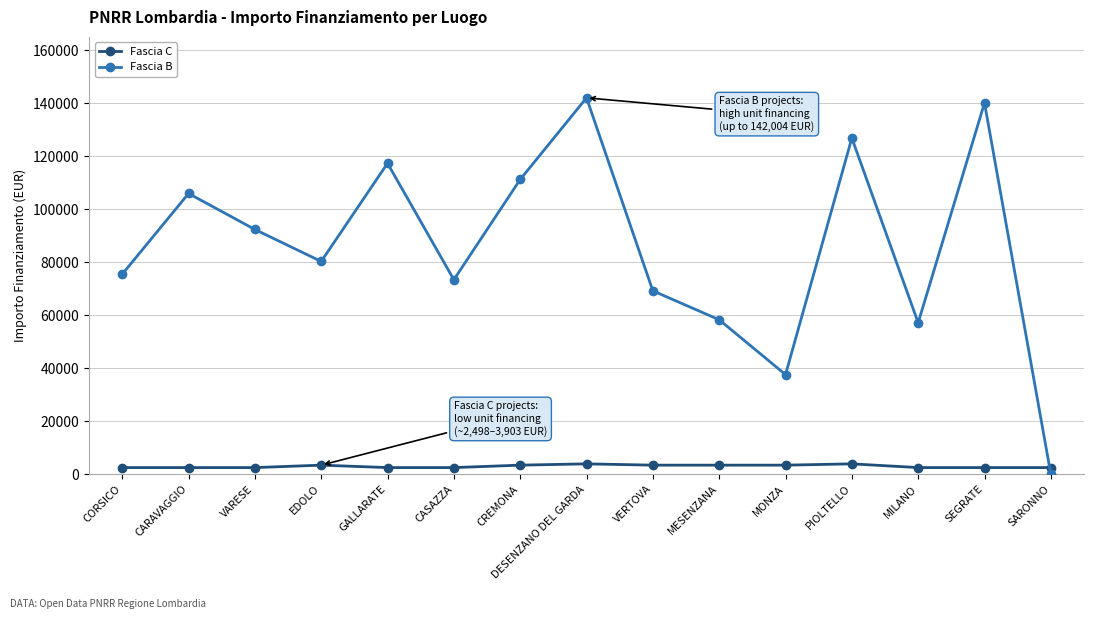

The Fascia B series shows 92341.9 at VARESE. True or false?

True